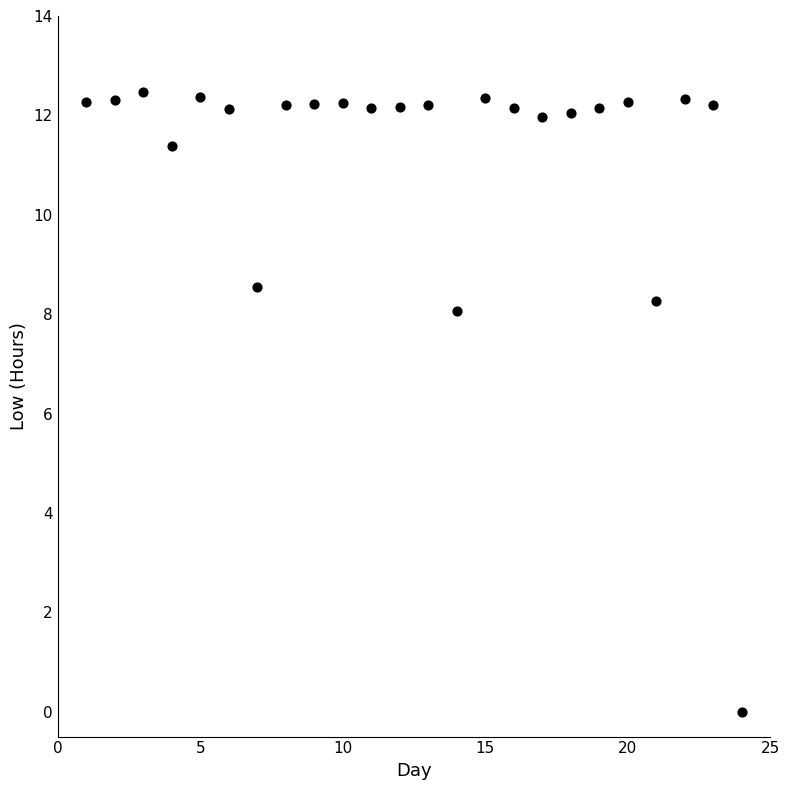

What is the range of X values (max minus min)?

23.0